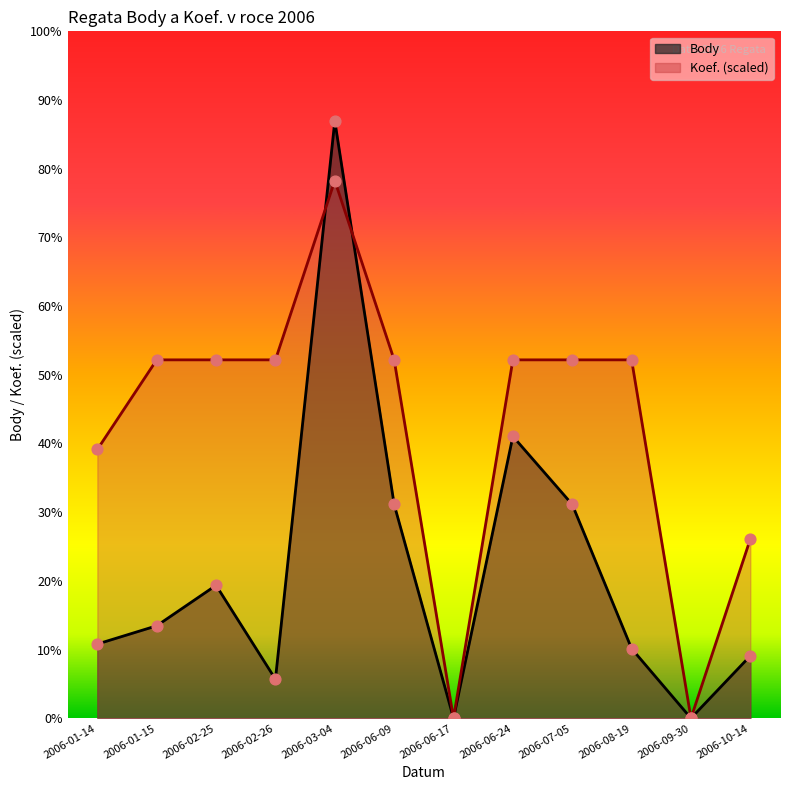

Which series reaches the maximum Y coordinate?

Body body